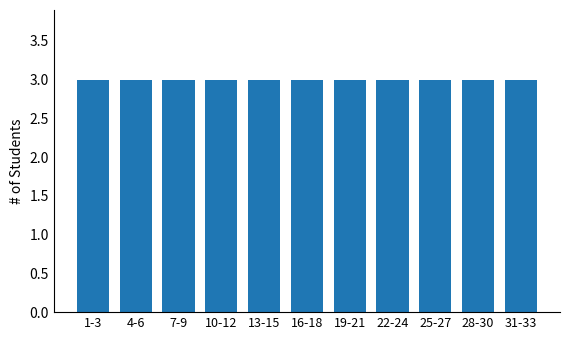

The value at 14123 is 25. True or false?

False